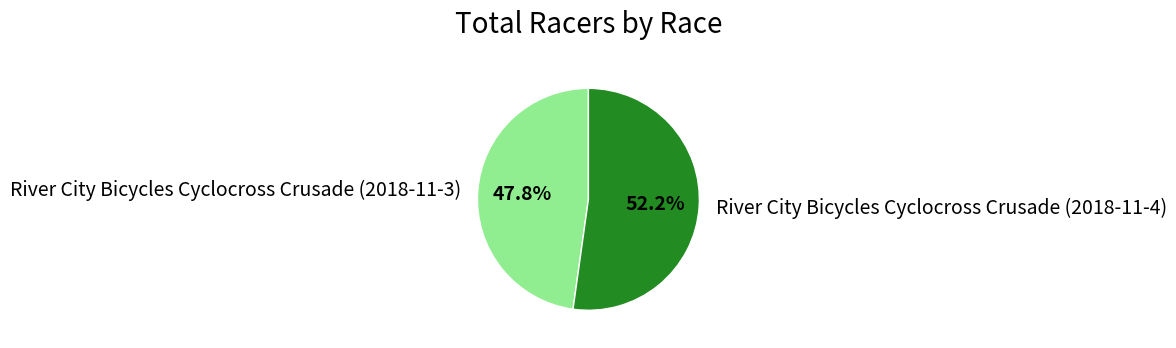

Between River City Bicycles Cyclocross Crusade (2018-11-3) and River City Bicycles Cyclocross Crusade (2018-11-4), which is larger?

River City Bicycles Cyclocross Crusade (2018-11-4)